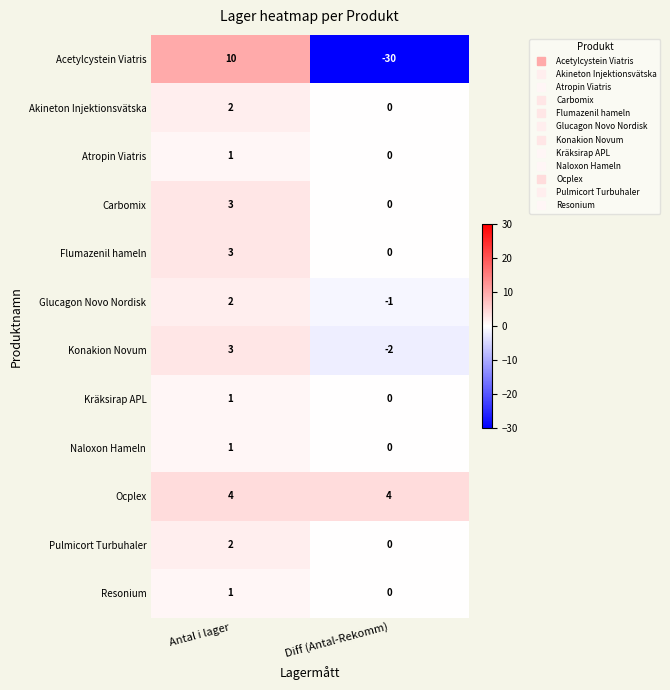

How many categories are shown in the chart?

2